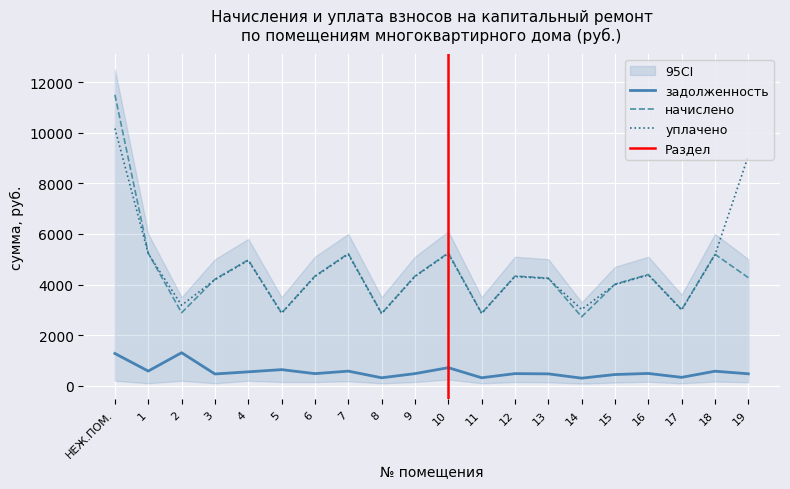

What is the difference between the уплачено values at 12 and 1?

902.2